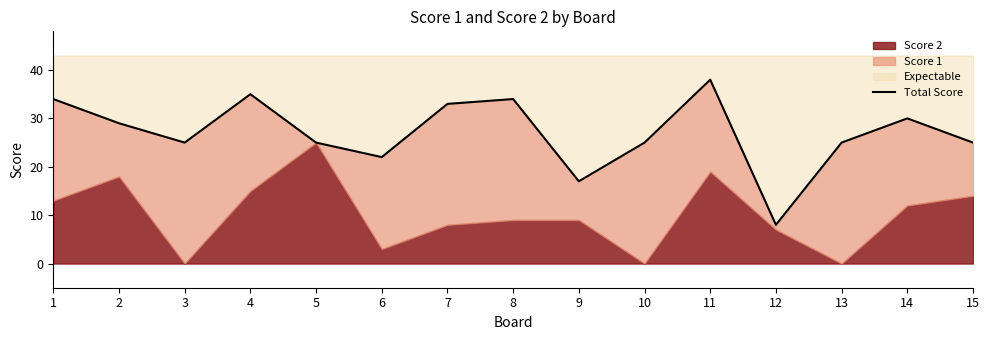

Rank the categories by value from highest to lowest.

11, 4, 1, 8, 7, 14, 2, 3, 5, 10, 13, 15, 6, 9, 12